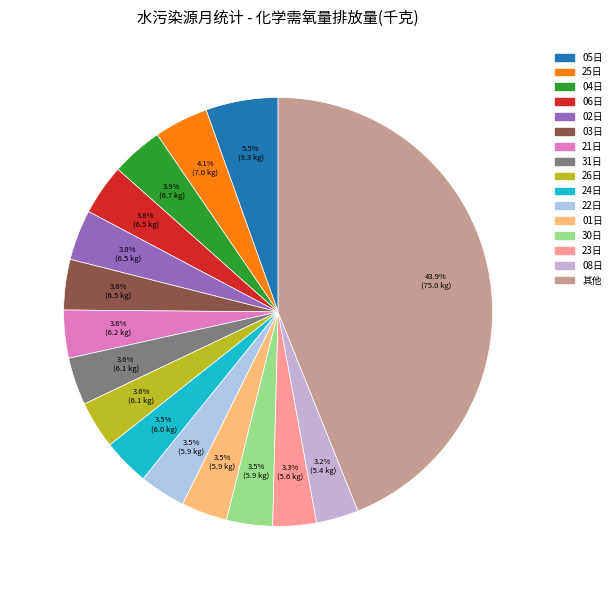

Is there any slice that represents more than half of the pie?

No